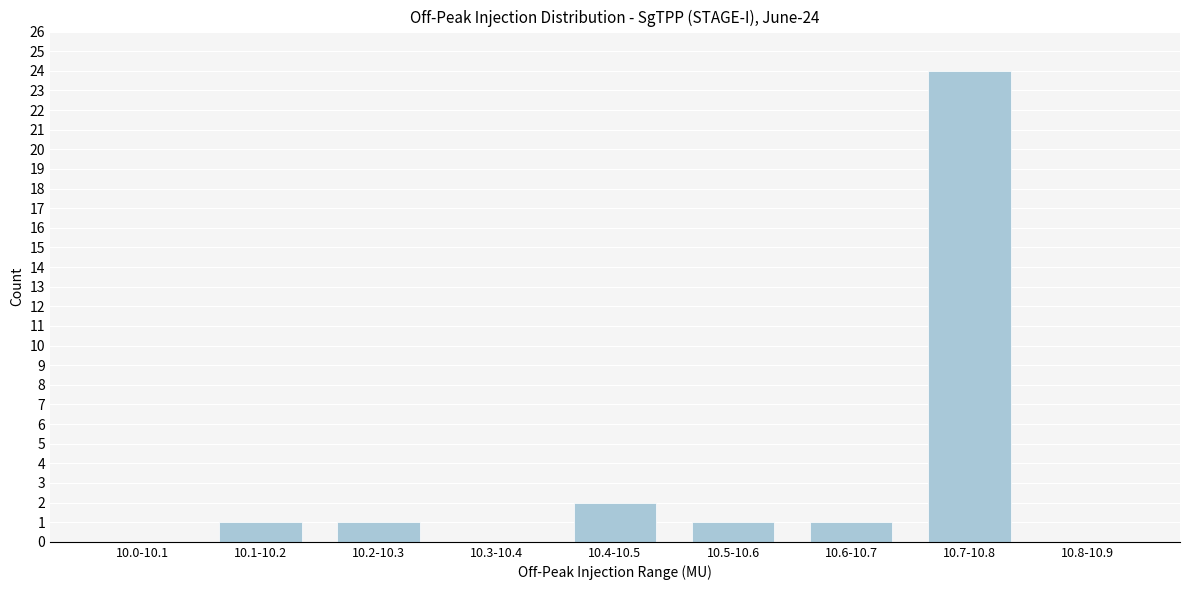

Reading left to right, transcribe all the data shown in this chart.

10.0-10.1=0	10.1-10.2=1	10.2-10.3=1	10.3-10.4=0	10.4-10.5=2	10.5-10.6=1	10.6-10.7=1	10.7-10.8=24	10.8-10.9=0